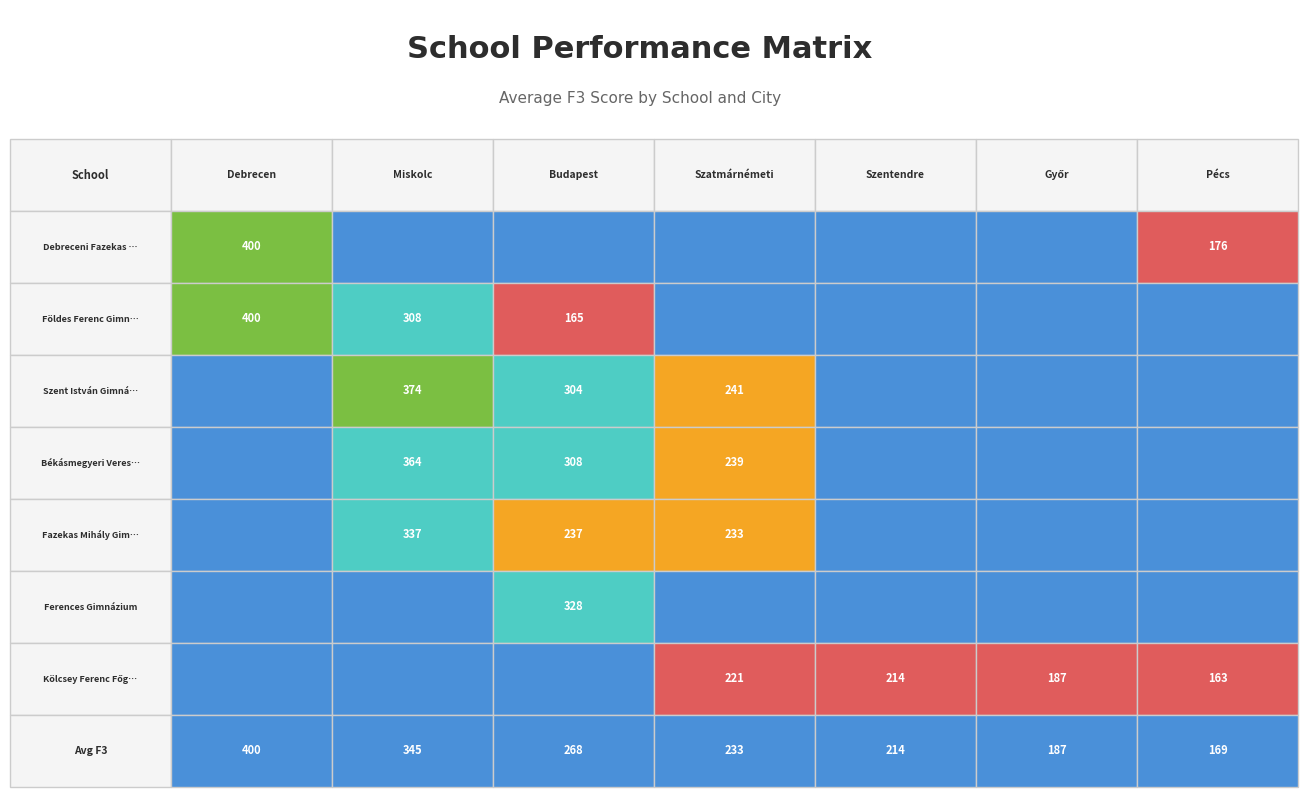

At which category is the sum across all series the highest?

Miskolc